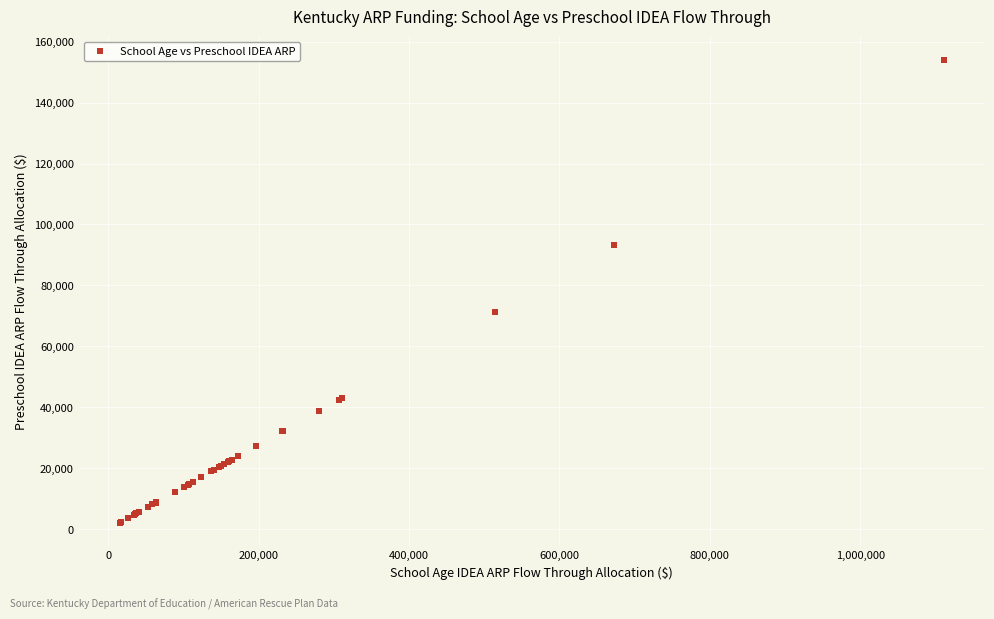

What Y value in the scatter plot is closest to 78143?

71408